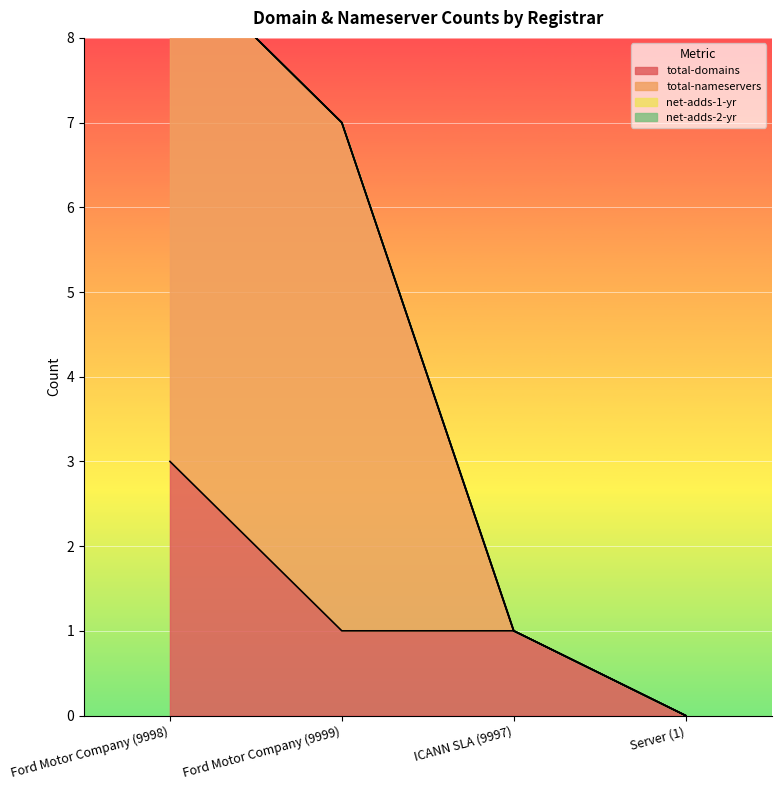

What are all the series names shown in the legend?

total-domains, total-nameservers, net-adds-1-yr, net-adds-2-yr